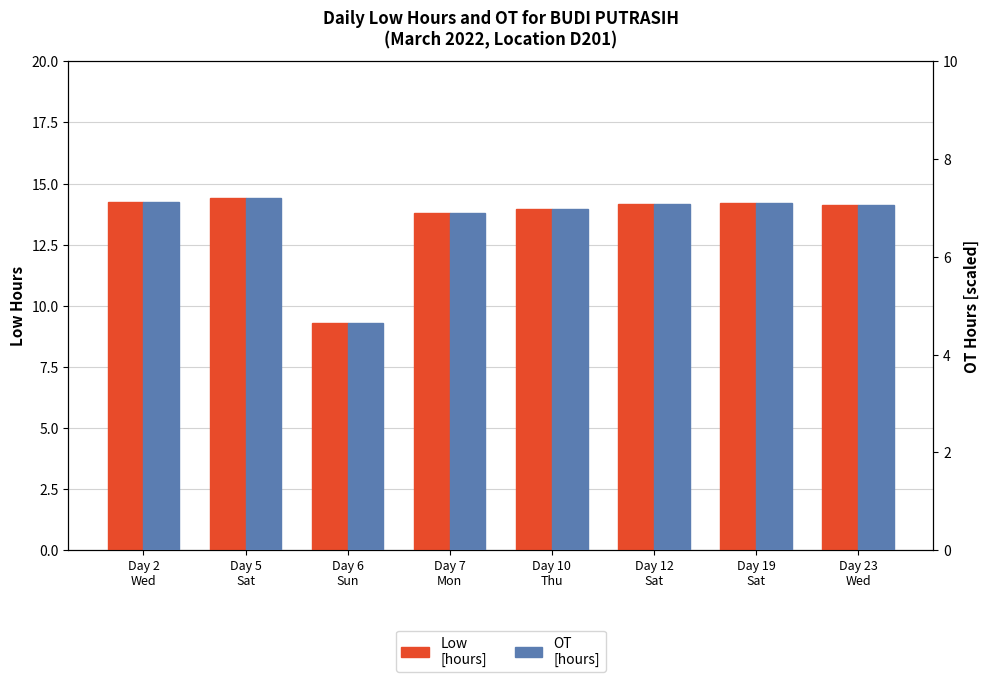

Is it true that OT
[hours] equals 11.5 at Day 19
Sat?

False